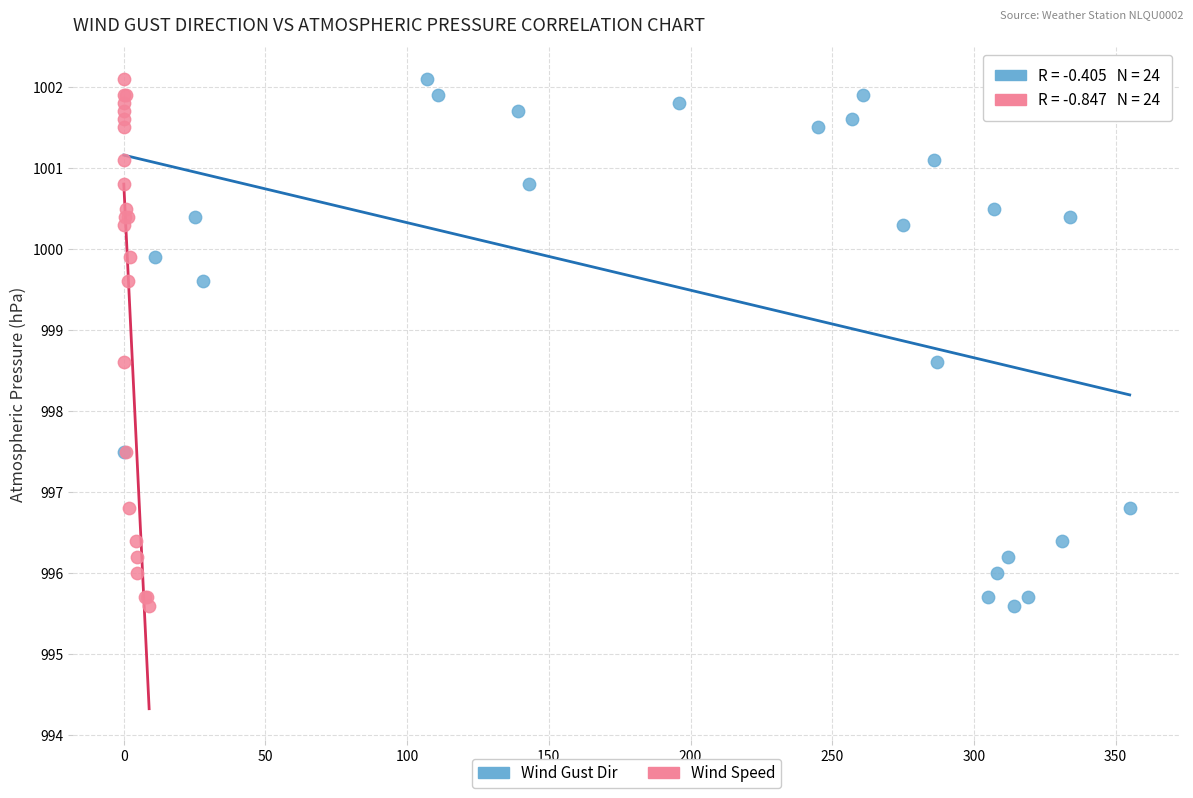

What are all the series names shown in the legend?

Wind Gust Dir, Wind Speed